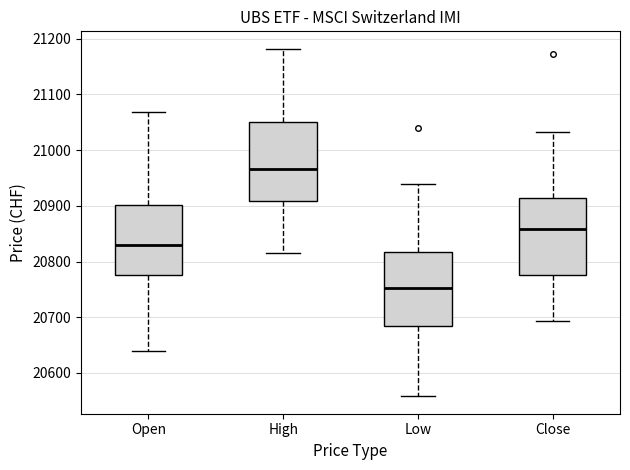

Reading left to right, read every box against the y-axis: the position of its median line, the range the box covers, and the ends of its whiskers. The values are not printed on the chart, so give them approximately, as read against the axis.

Open: median 20830, box 20780 to 20900, whiskers 20640 to 21070
High: median 20970, box 20910 to 21050, whiskers 20820 to 21180
Low: median 20750, box 20690 to 20820, whiskers 20560 to 20940
Close: median 20860, box 20780 to 20910, whiskers 20690 to 21030